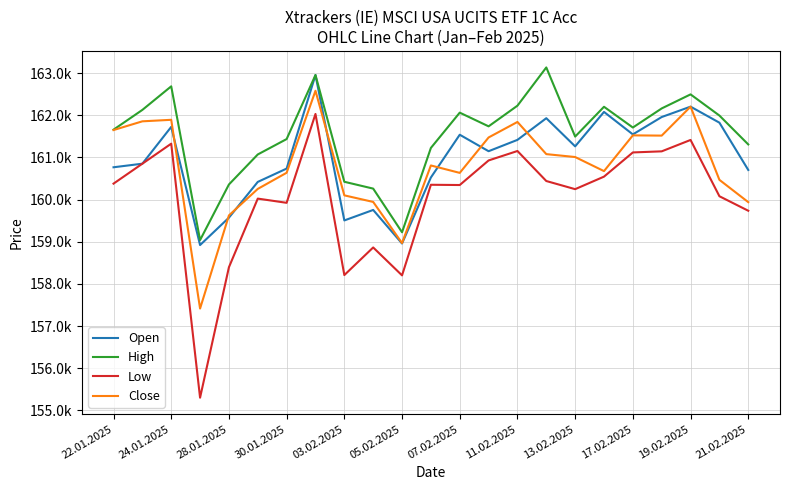

Reading right to left, extract all data points from this chart.

Open: 160704	161826	162206	161960	161548	162081	161264	161932	161418	161149	161540	160526	158960	159756	159507	162956	160737	160421	159573	158923	161726	160853	160768
High: 161310	161995	162497	162164	161711	162203	161496	163136	162229	161739	162064	161227	159226	160262	160424	162956	161437	161072	160360	159041	162688	162129	161660
Low: 159737	160081	161416	161146	161120	160546	160249	160442	161154	160930	160347	160353	158204	158866	158211	162033	159925	160025	158397	155303	161328	160853	160380
Close: 159941	160470	162206	161519	161525	160677	161011	161080	161843	161475	160635	160811	158970	159946	160102	162583	160638	160255	159626	157417	161894	161858	161651